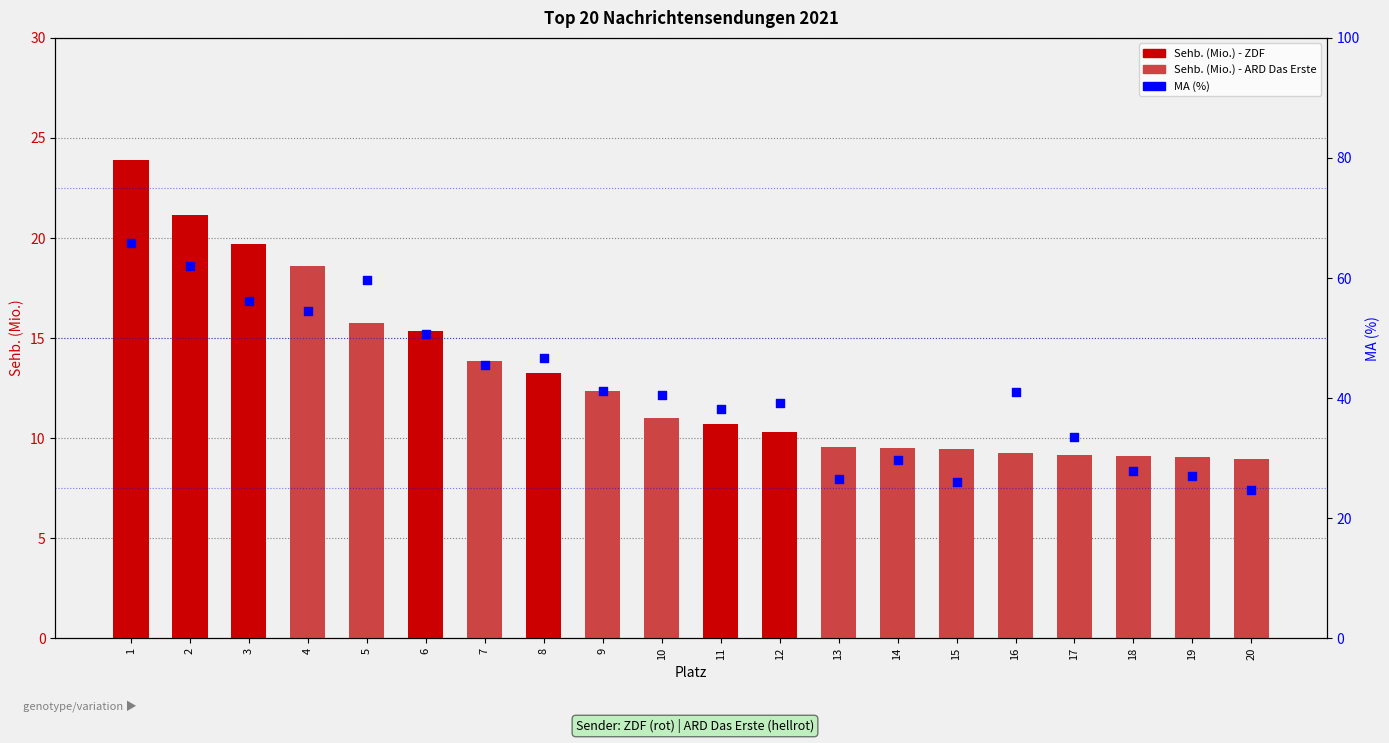

What is the total value across all series at 3?

75.9